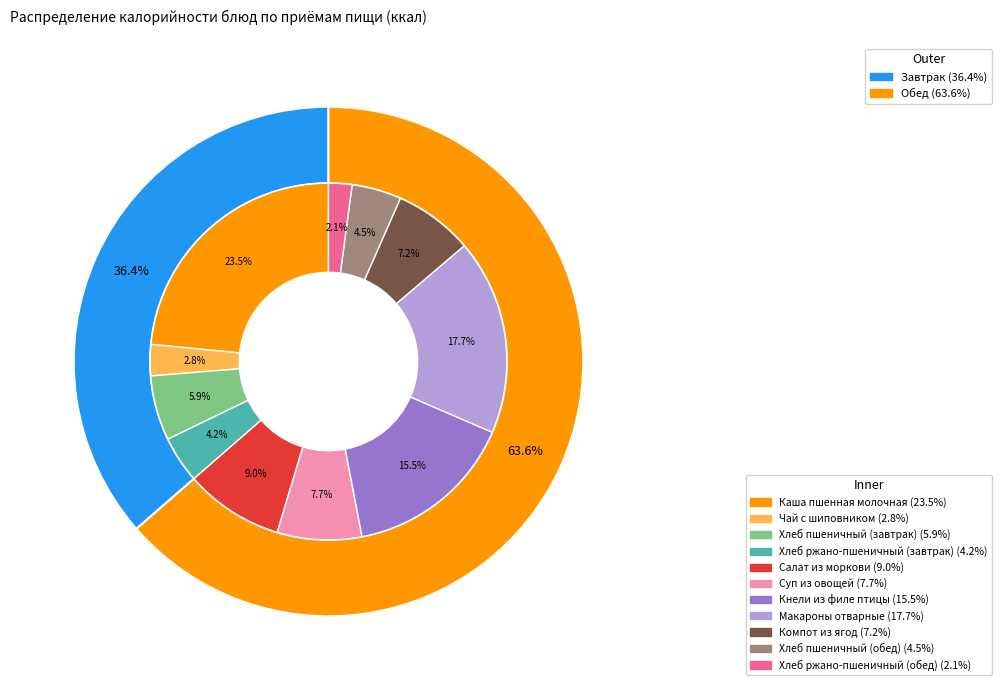

Does any single category account for the majority?

No